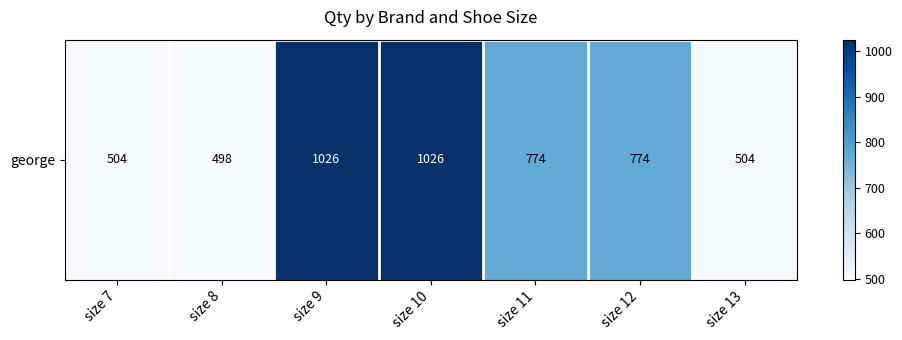

List the labels in order of value, largest first.

size 9, size 10, size 11, size 12, size 7, size 13, size 8